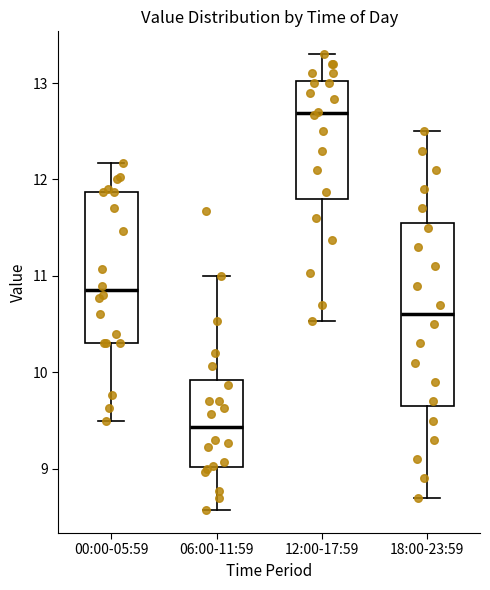

Reading left to right, read every box against the y-axis: the position of its median line, the range the box covers, and the ends of its whiskers. The values are not printed on the chart, so give them approximately, as read against the axis.

00:00-05:59: median 10.9, box 10.3 to 11.9, whiskers 9.5 to 12.2
06:00-11:59: median 9.4, box 9.0 to 9.9, whiskers 8.6 to 11.0
12:00-17:59: median 12.7, box 11.8 to 13.0, whiskers 10.5 to 13.3
18:00-23:59: median 10.6, box 9.7 to 11.6, whiskers 8.7 to 12.5